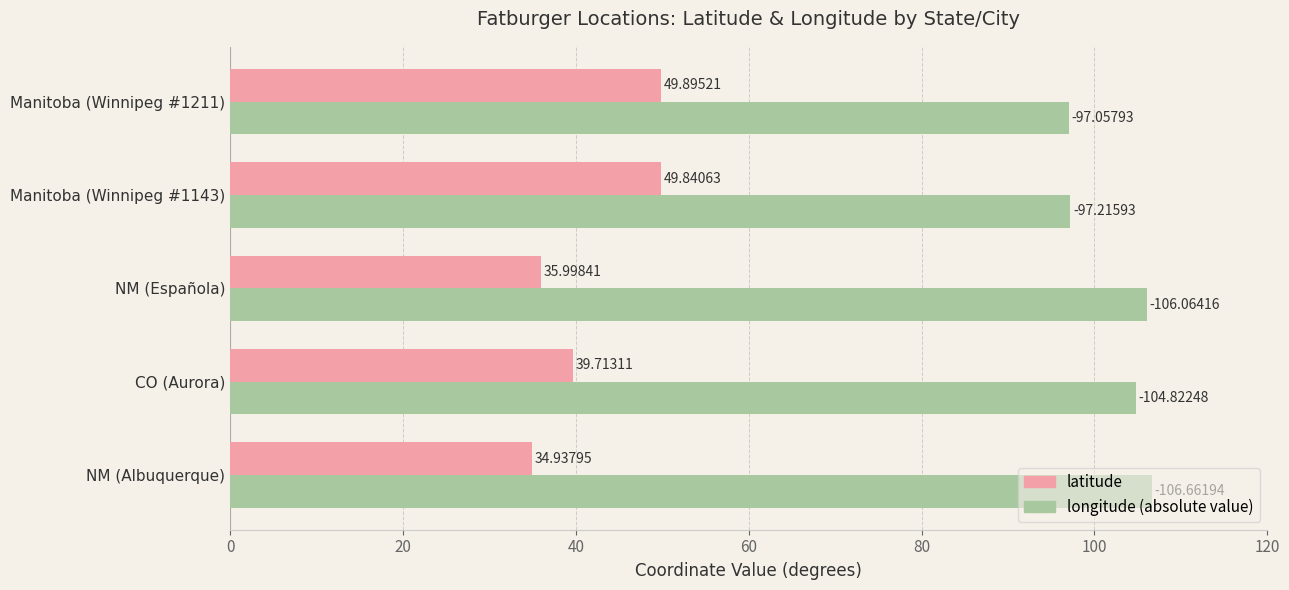

At which category is the sum across all series the highest?

Manitoba (Winnipeg #1143)